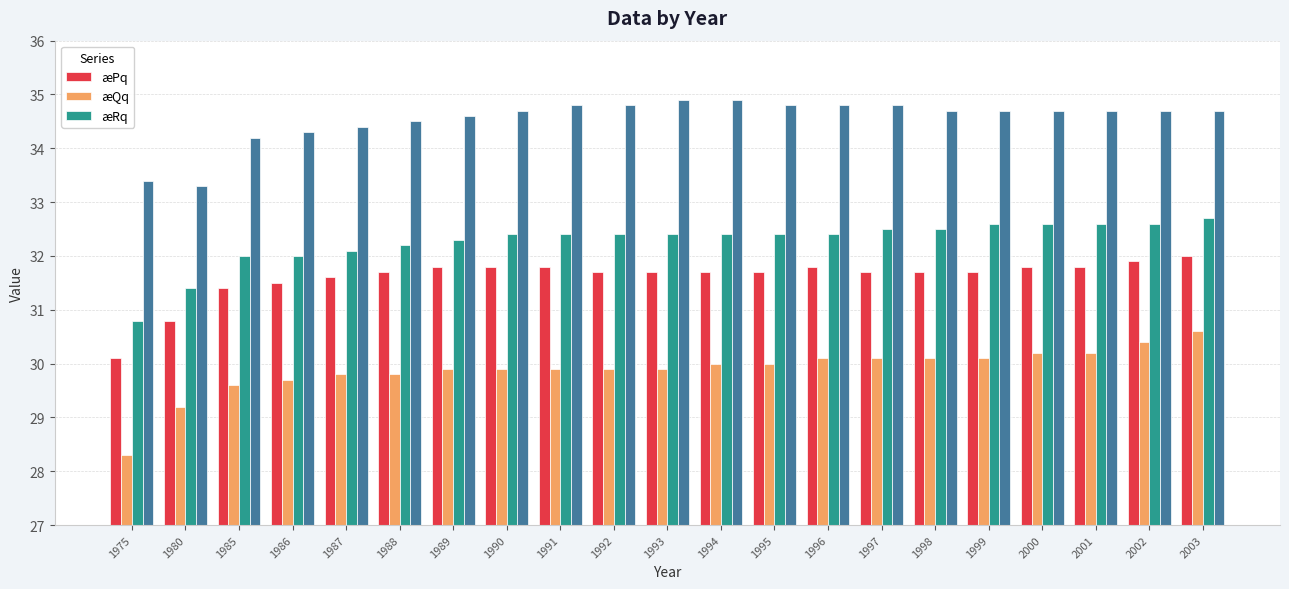

True or false: æPq has a value of 31.7 at 1994.

True